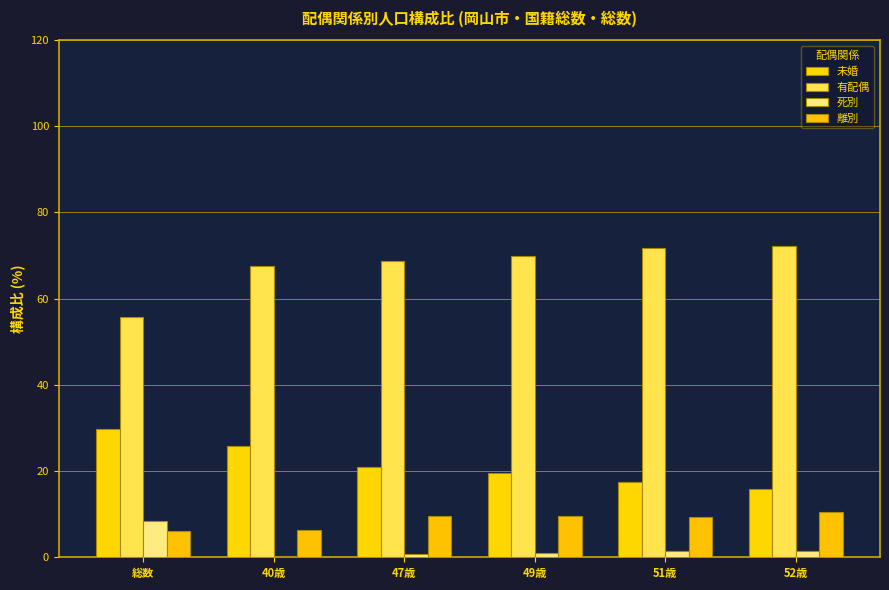

Are the bars horizontal?

No